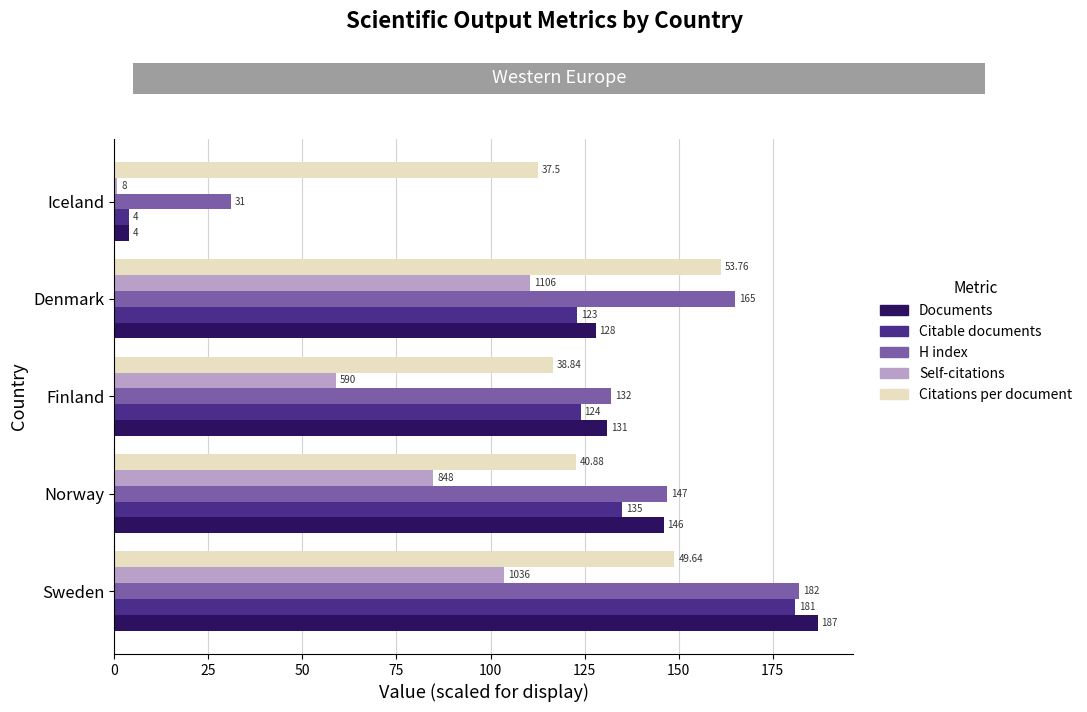

What is the sum of the H index values at Denmark and Iceland?

196.0